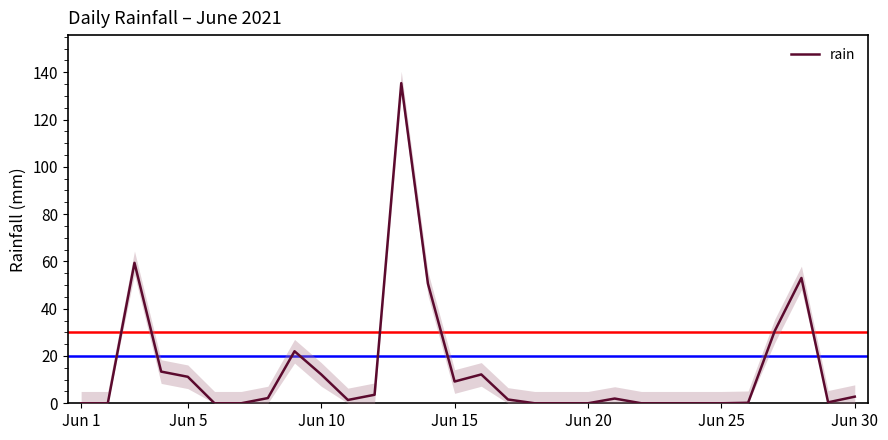

Which category has the highest value across all series?

12